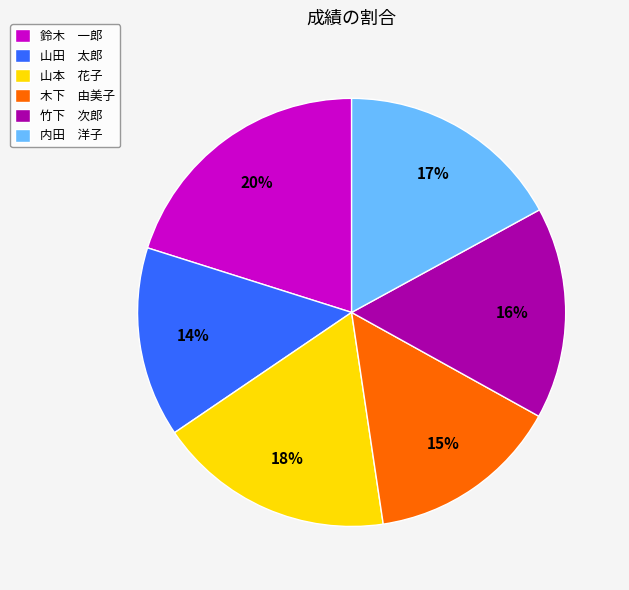

True or false: 鈴木 一郎 accounts for 20% of the total.

True